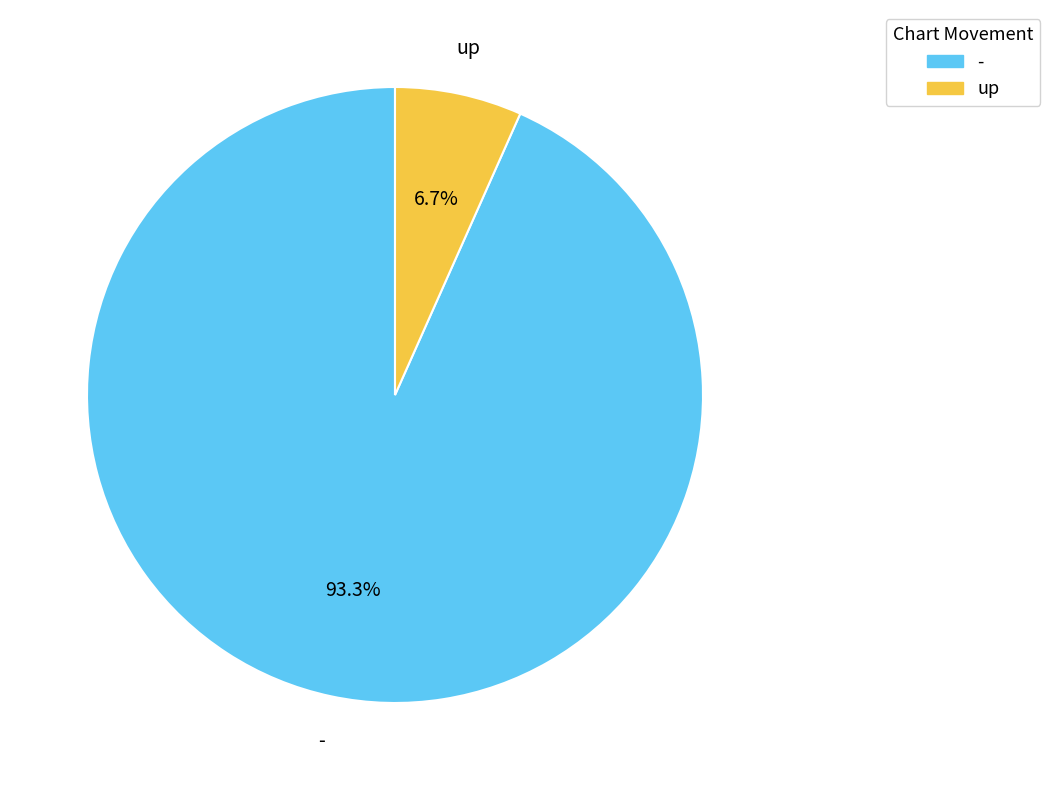

How many segments does this pie chart have?

2